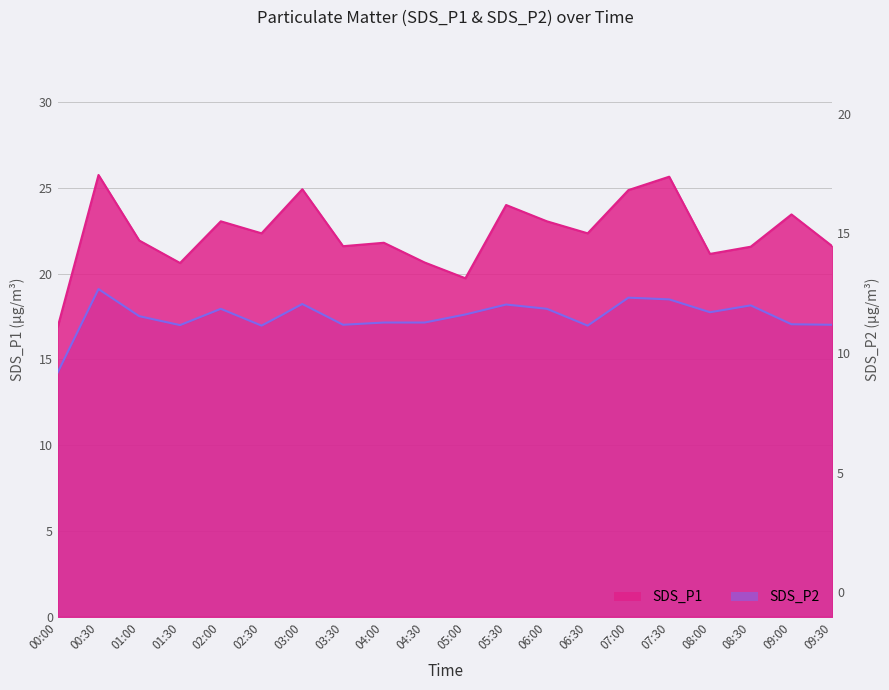

Does the chart have visible grid lines?

Yes